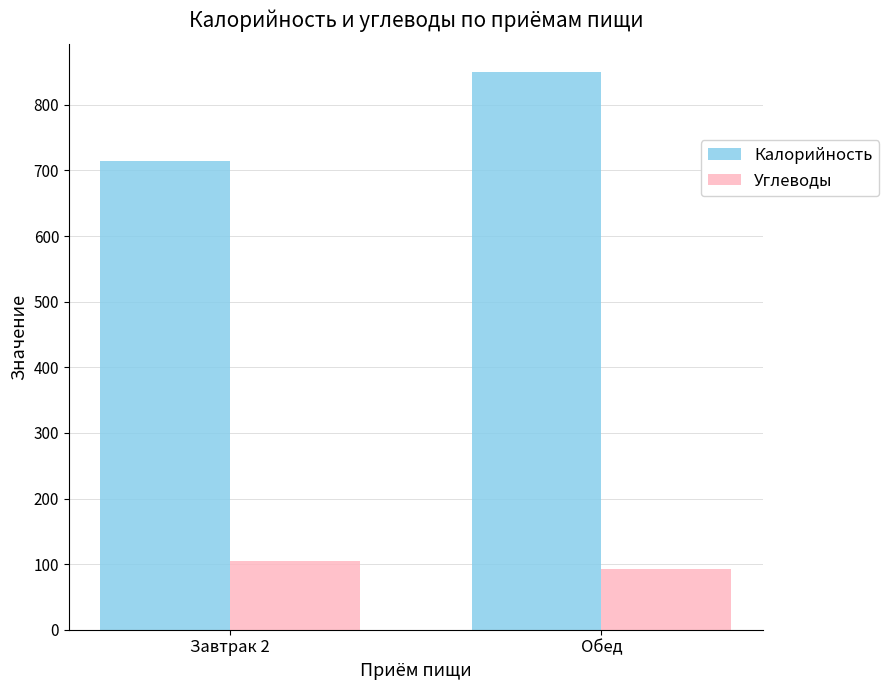

What is the greatest value displayed?

850